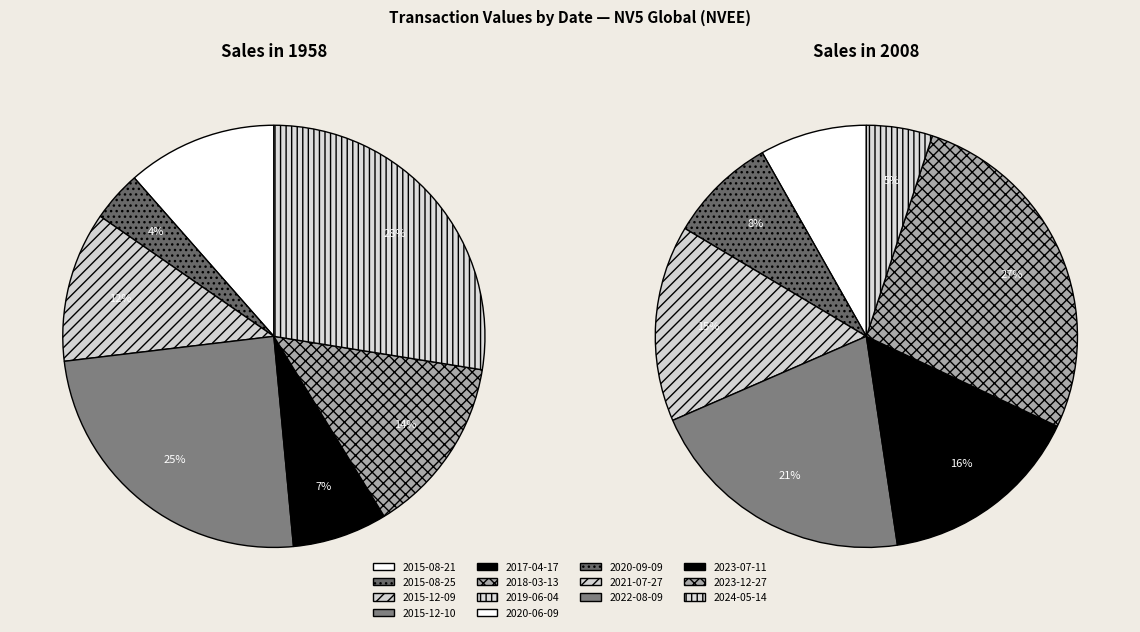

Is the sum of 2018-03-13 and 2023-12-27 greater than half?

No